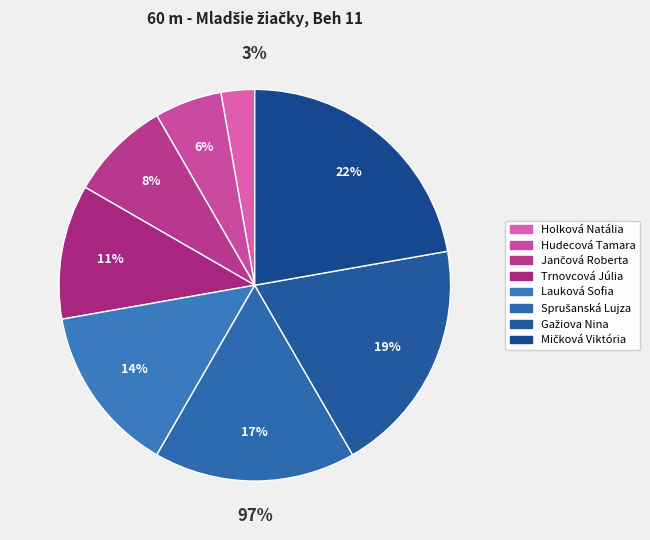

To the nearest percent, what is the difference between the largest and smallest slice percentages?

19%